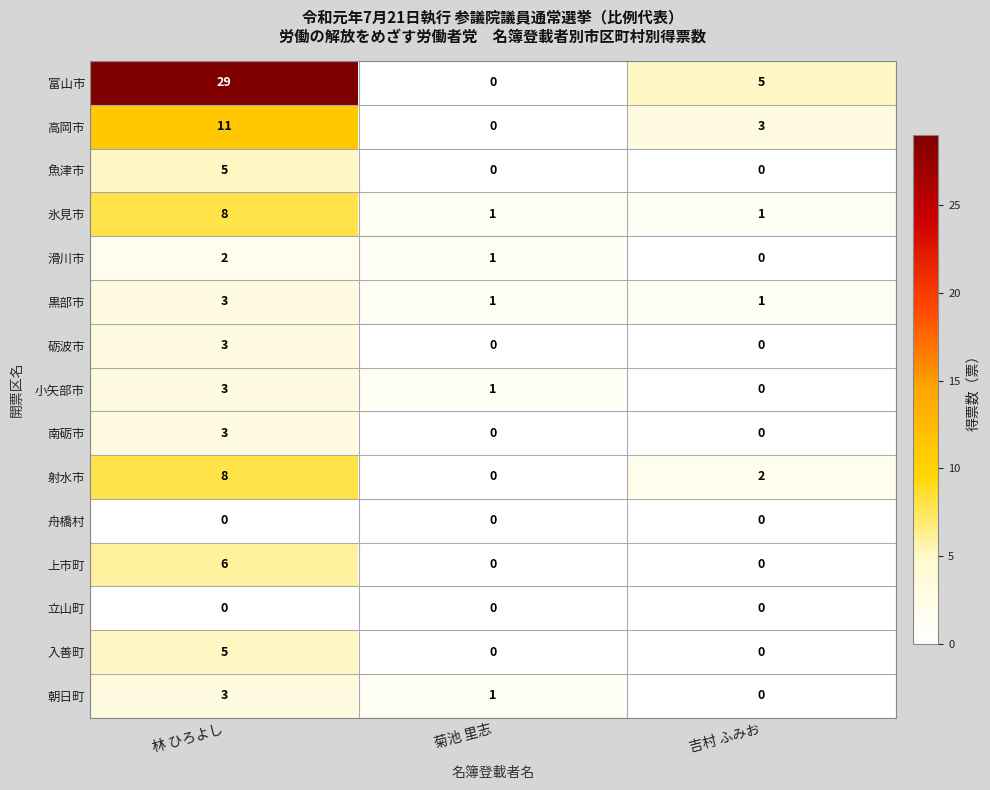

What is the greatest value displayed?

29